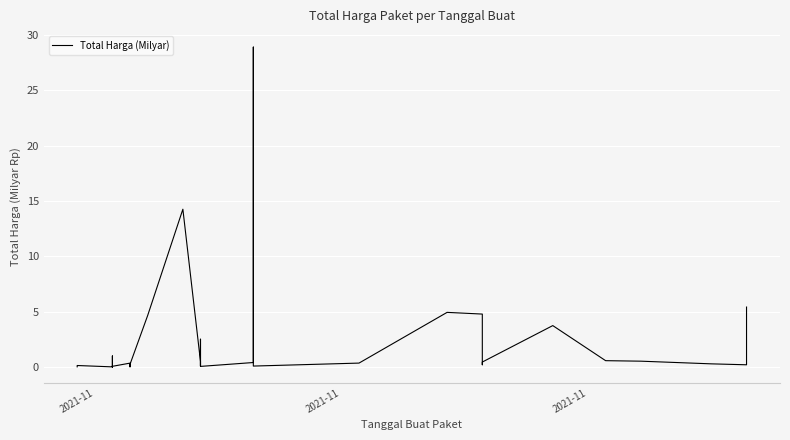

The chart shows a value of 2.5 at 19. True or false?

True